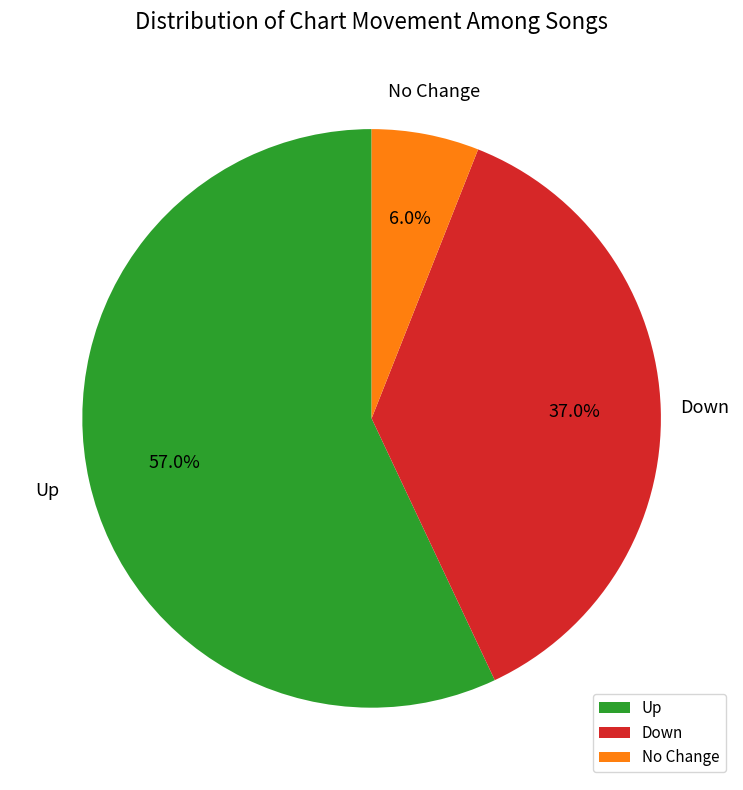

How much of the chart is everything except Up?

43.0%